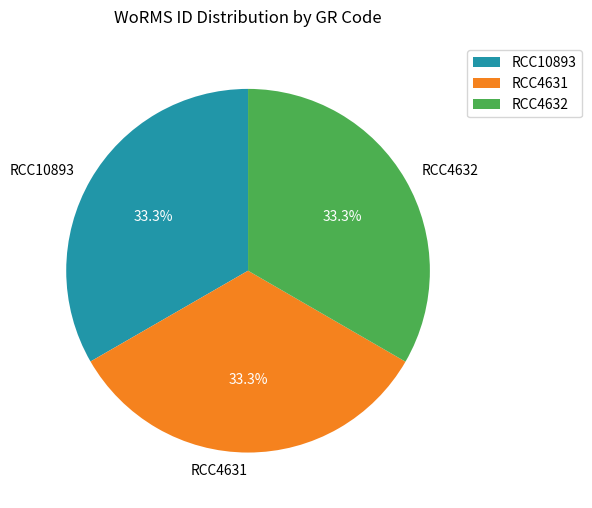

Count the number of slices in the pie.

3